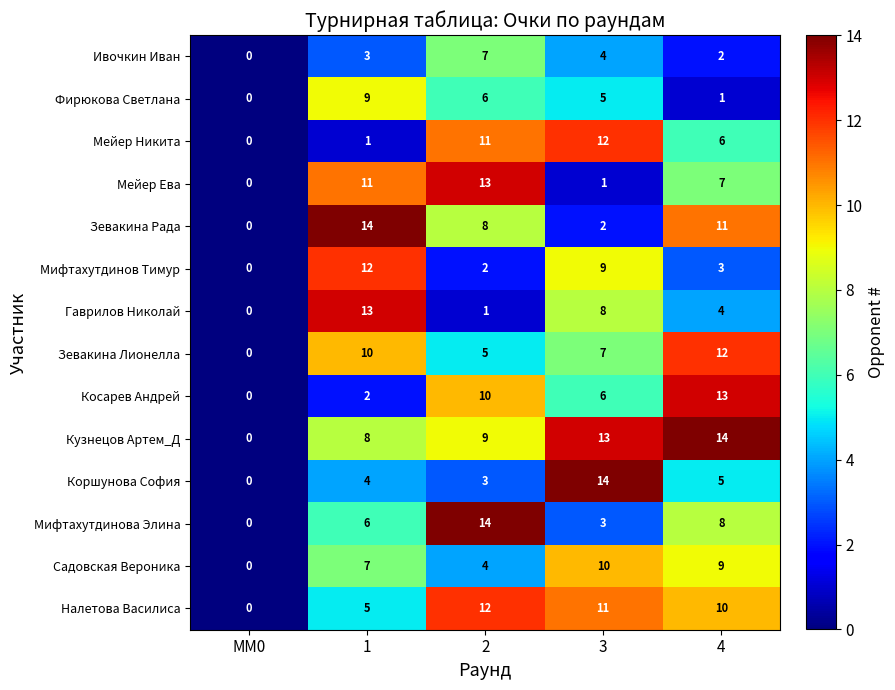

What is the spread (max minus min) of values at 4?

13